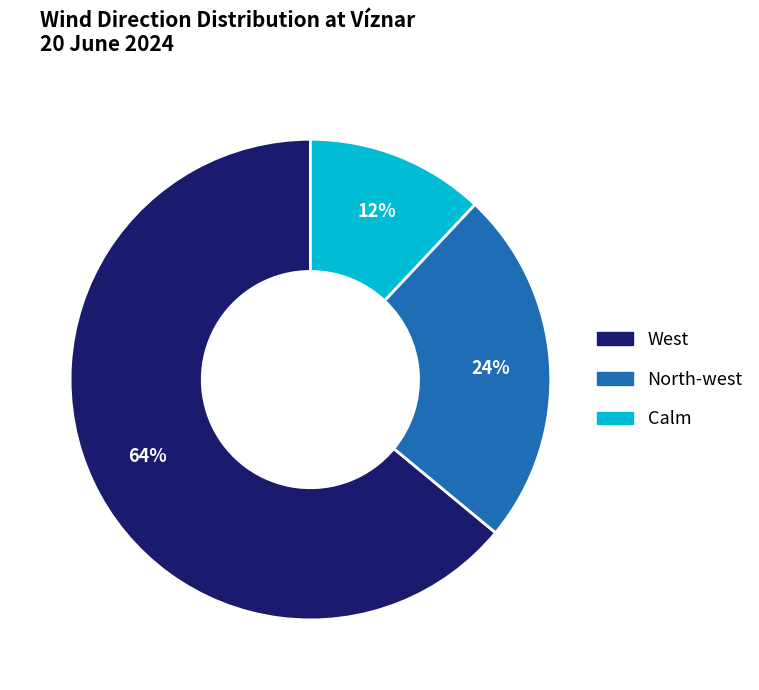

What is the largest slice in the pie chart?

West